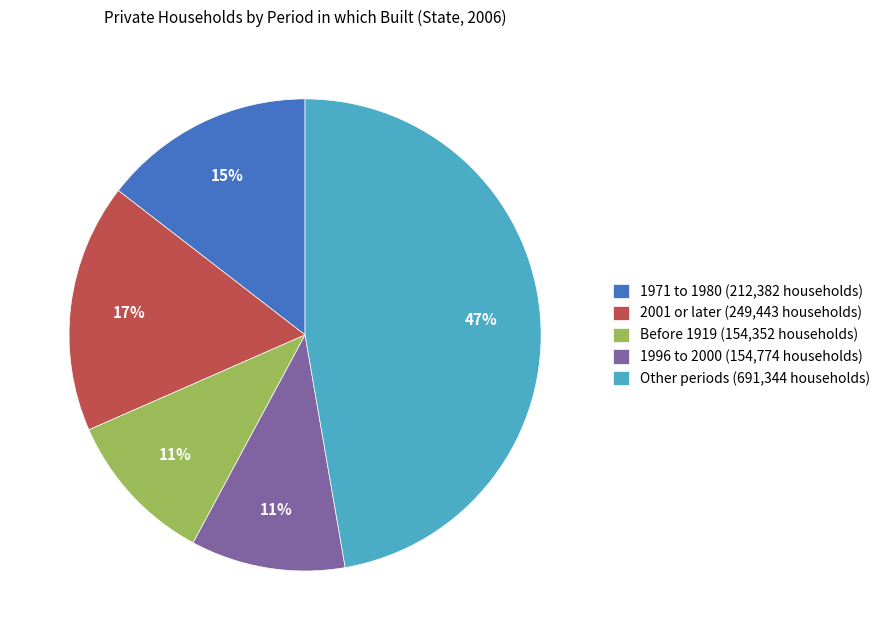

How many segments does this pie chart have?

5